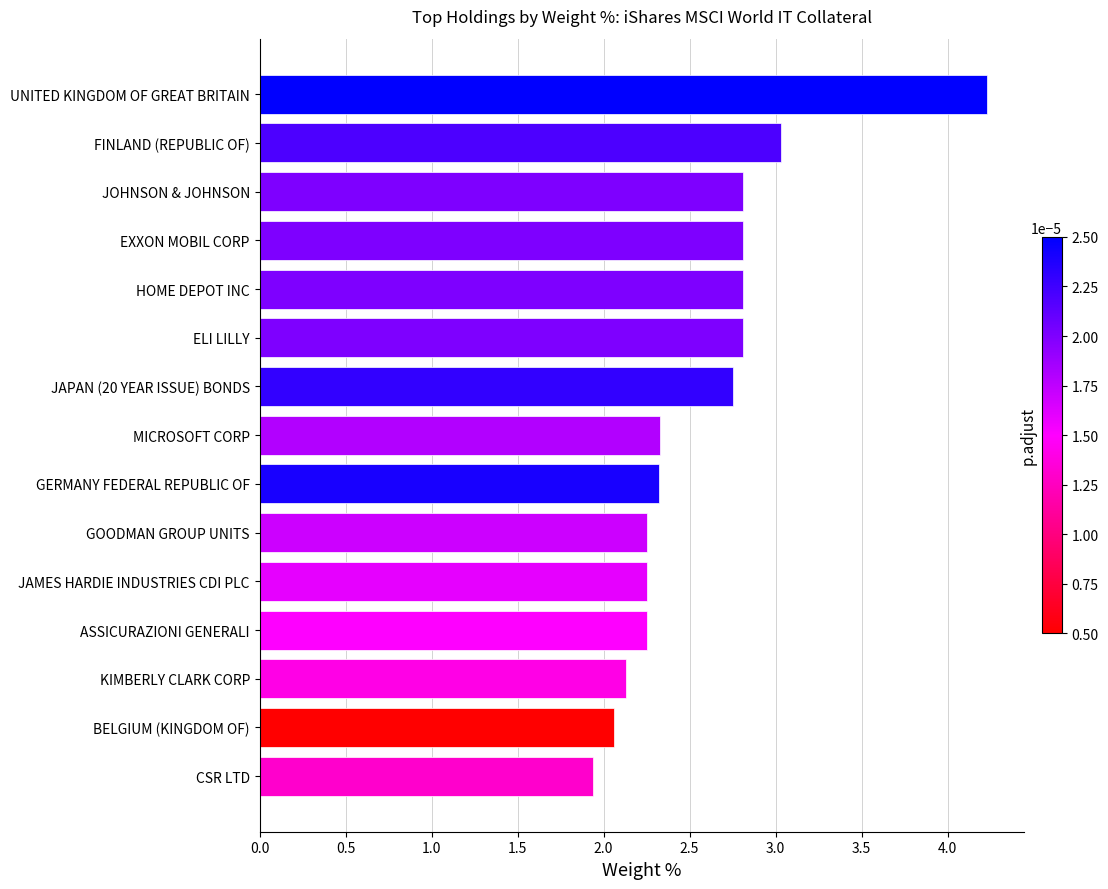

The chart shows a value of 2.1 at BELGIUM (KINGDOM OF). True or false?

True